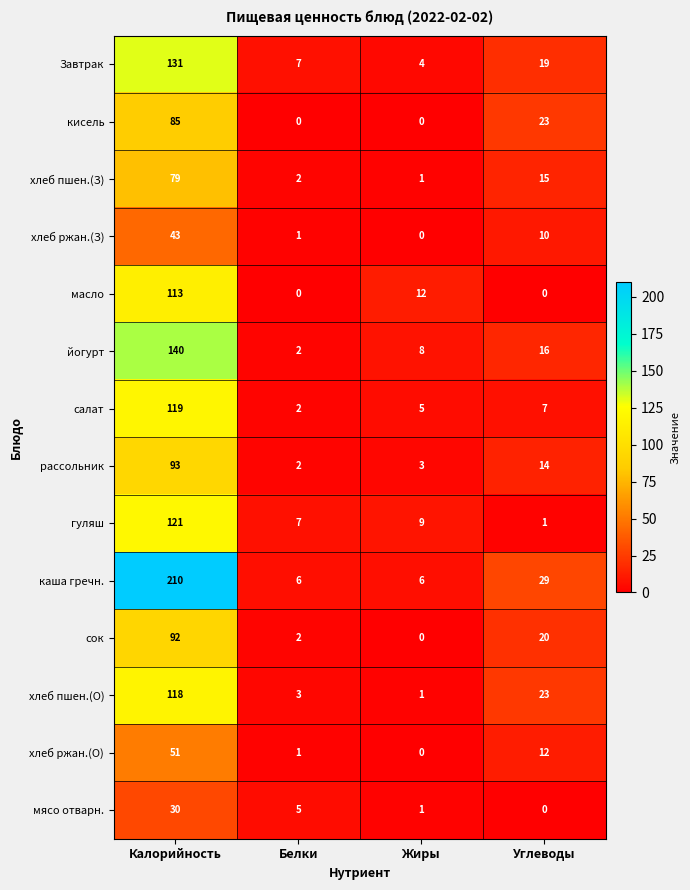

List the labels in order of рассольник value, largest first.

Калорийность, Углеводы, Жиры, Белки